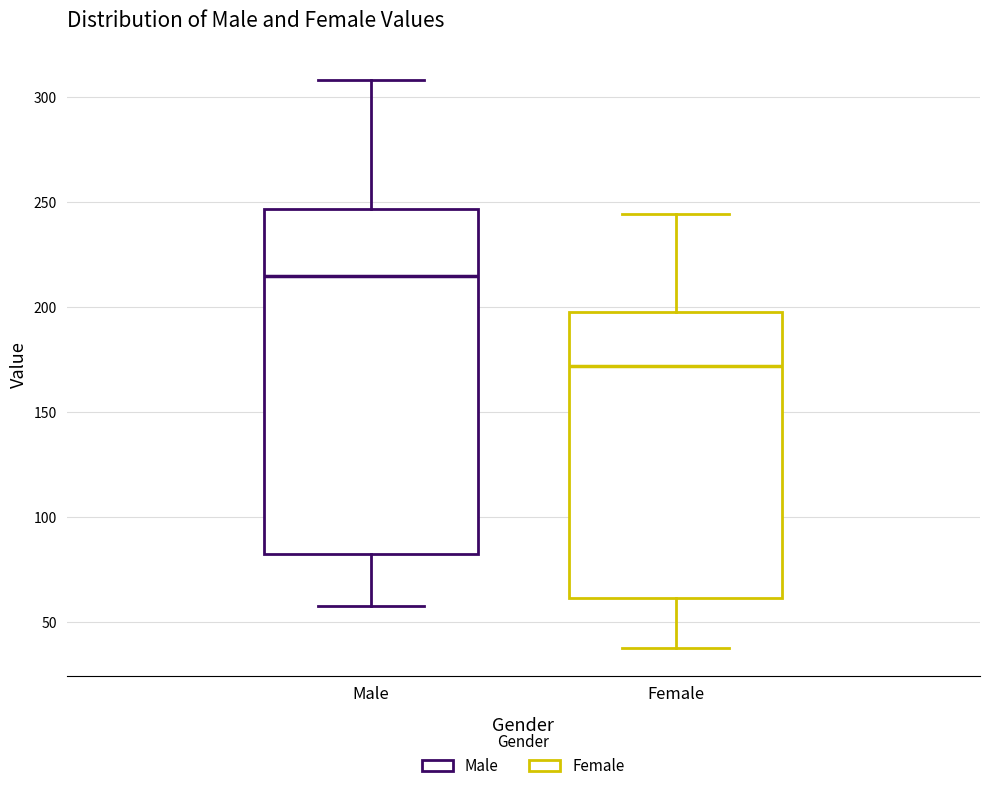

Which box is the tallest, from its lower edge to its upper edge?

Male